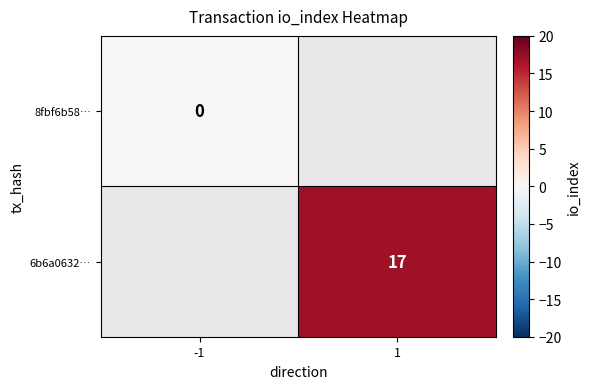

The value of 6b6a0632… at 1 is 17. True or false?

True